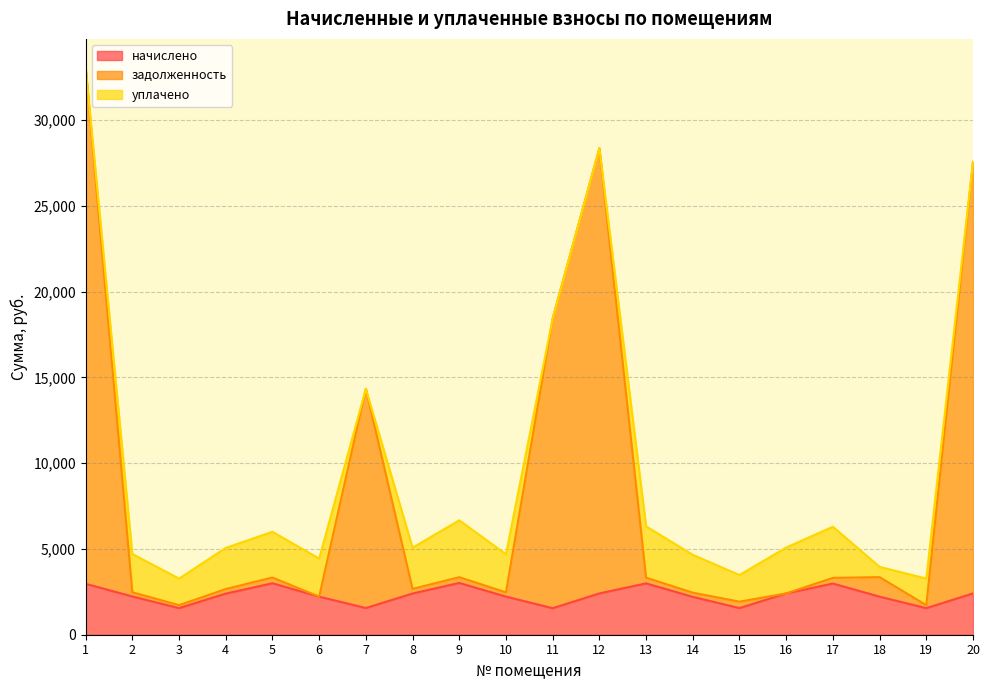

Where does the начислено series first go above 2397?

1